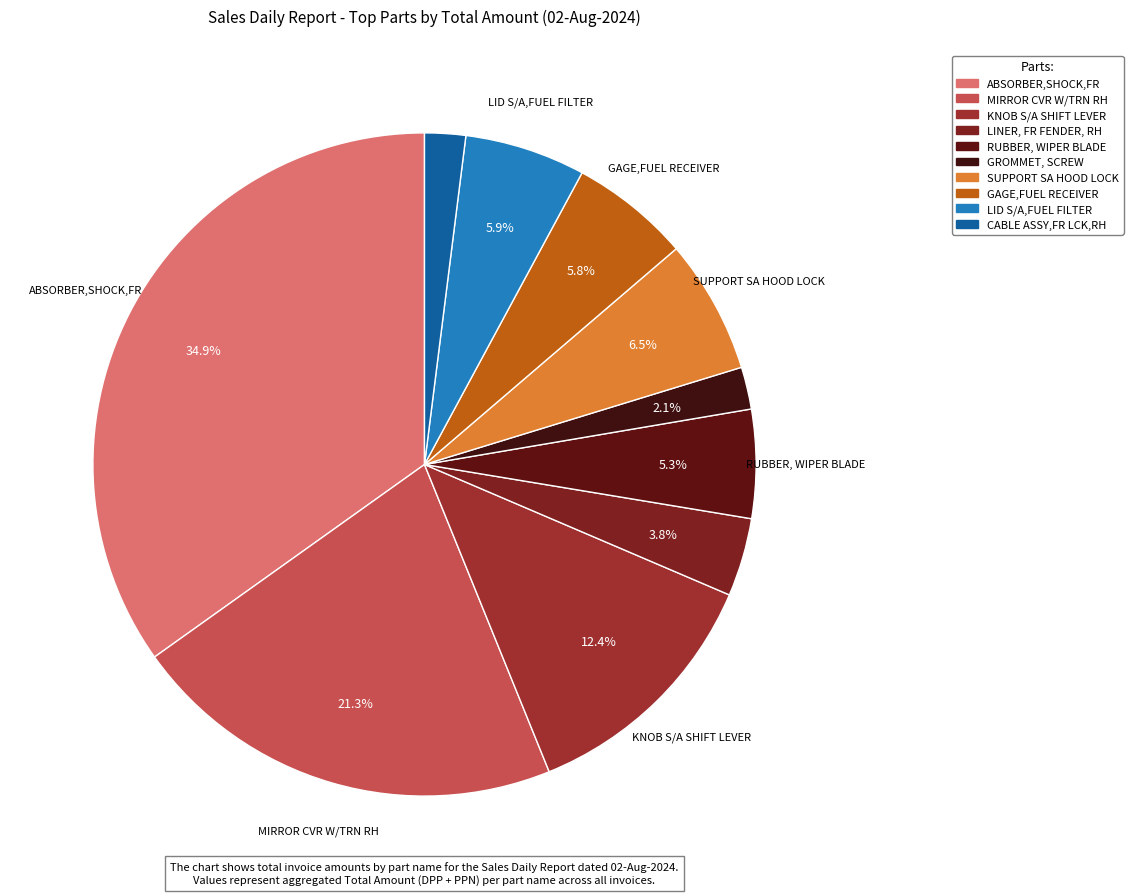

Which slice is the smallest?

CABLE ASSY,FR LCK,RH